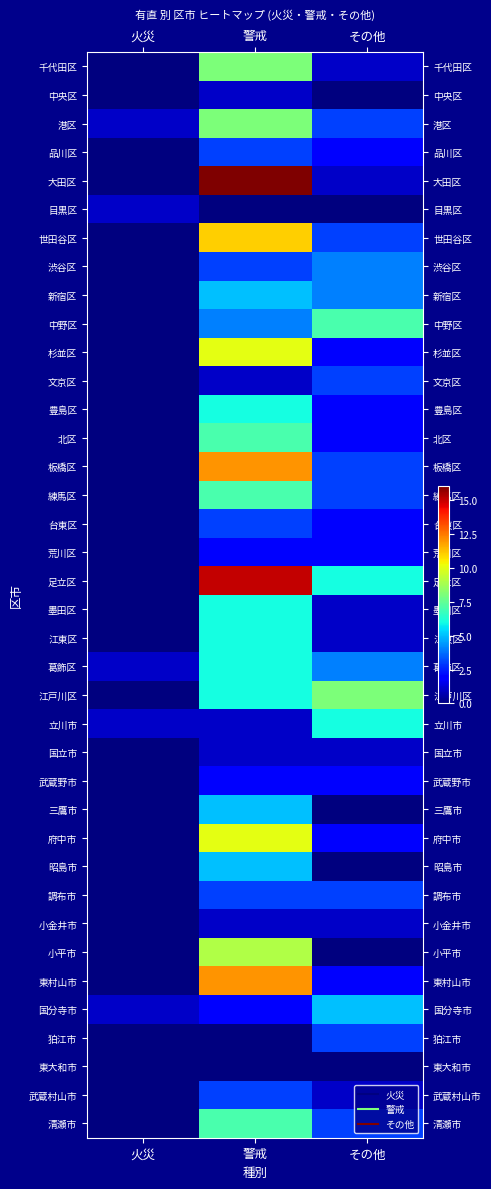

Which category has the lowest value across all series?

火災